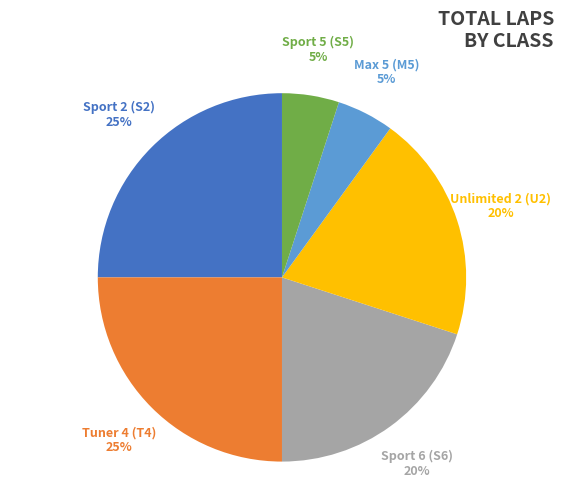

To the nearest percent, what is the average slice percentage?

17%